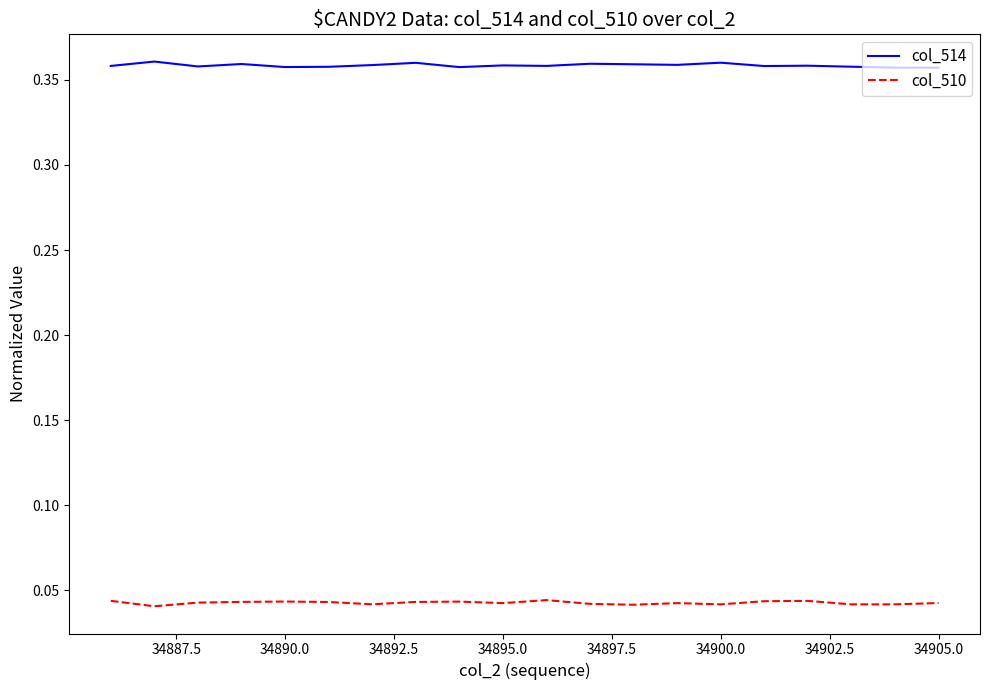

List the series in order of their overall mean, highest first.

col_514, col_510